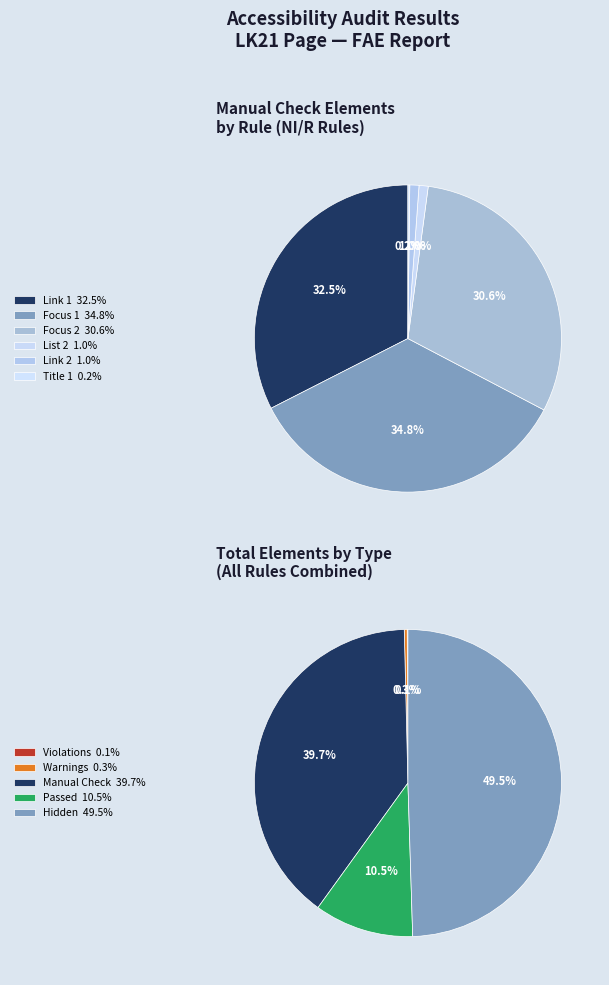

Between Focus 2 and Link 2, which is larger?

Focus 2